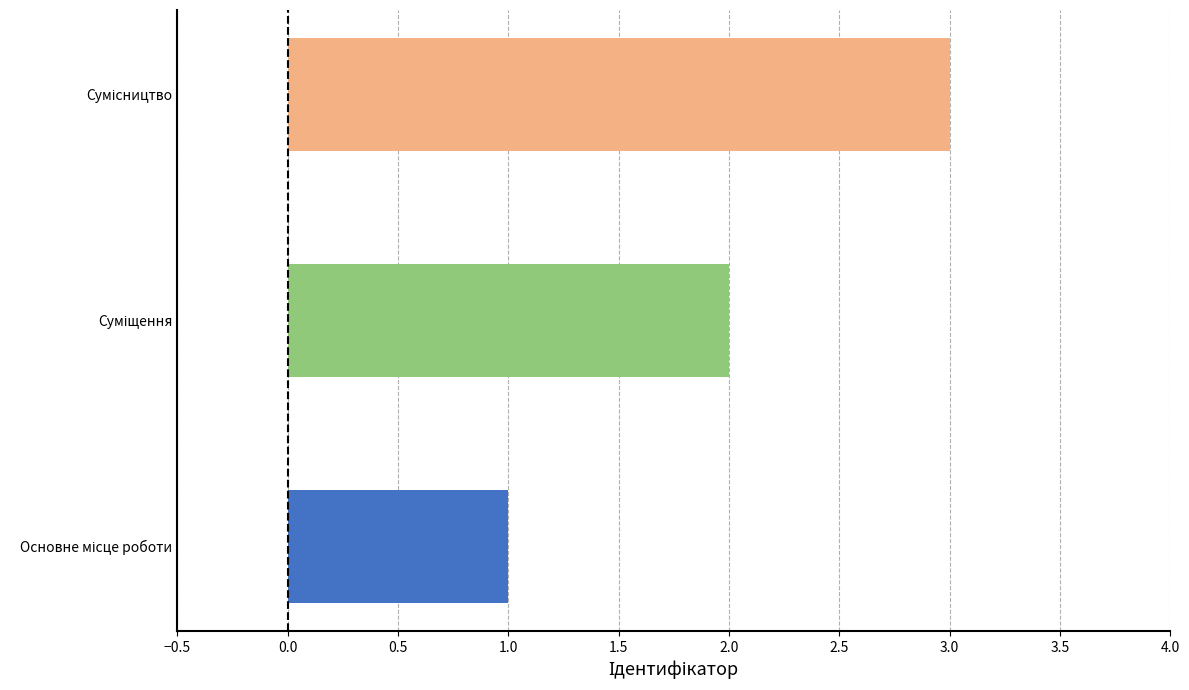

What is the sum of all values?

6